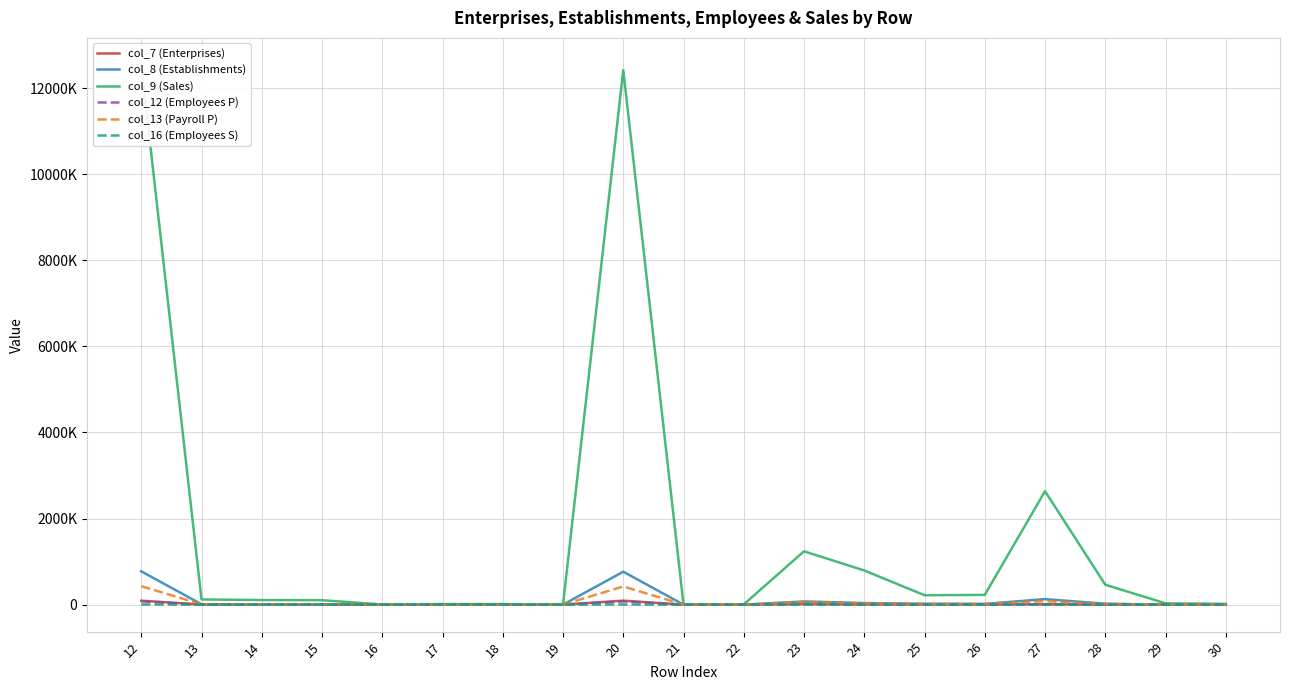

What is the sum of all col_12 (Employees P) values?

188096